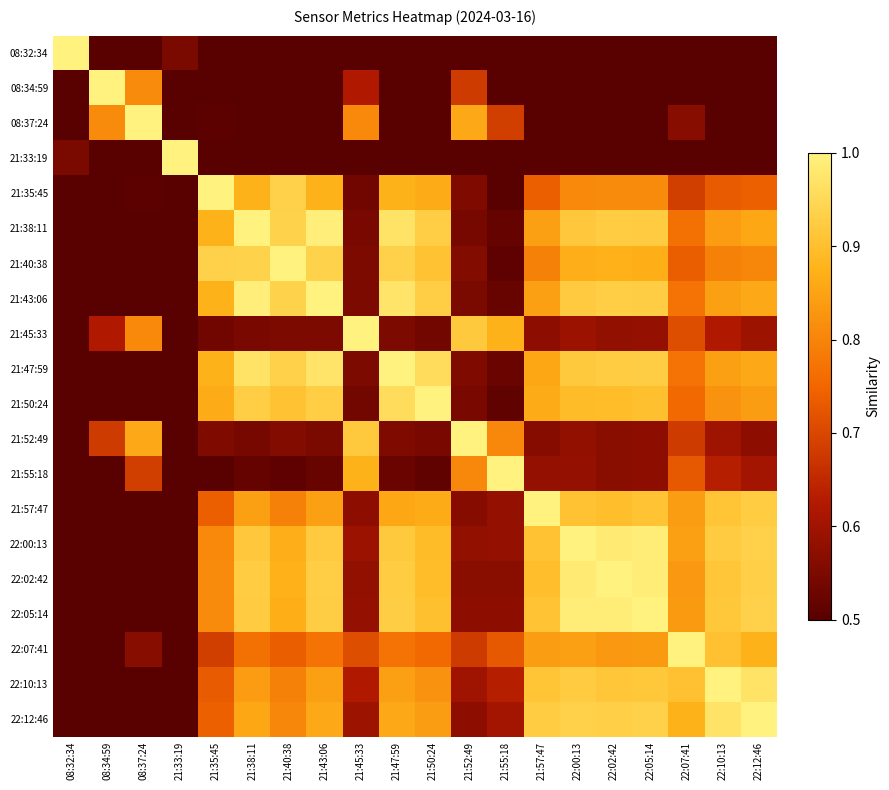

Reading right to left, extract all data points from this chart.

08:32:34: 22:12:46=0.3	22:10:13=0.3	22:07:41=0.3	22:05:14=0.3	22:02:42=0.3	22:00:13=0.3	21:57:47=0.3	21:55:18=0.2	21:52:49=0.2	21:50:24=0.3	21:47:59=0.3	21:45:33=0.2	21:43:06=0.3	21:40:38=0.3	21:38:11=0.3	21:35:45=0.3	21:33:19=0.5	08:37:24=0.2	08:34:59=0.1	08:32:34=1.0
08:34:59: 22:12:46=0.3	22:10:13=0.4	22:07:41=0.4	22:05:14=0.4	22:02:42=0.4	22:00:13=0.4	21:57:47=0.3	21:55:18=0.5	21:52:49=0.7	21:50:24=0.4	21:47:59=0.4	21:45:33=0.6	21:43:06=0.4	21:40:38=0.4	21:38:11=0.4	21:35:45=0.5	21:33:19=0.4	08:37:24=0.8	08:34:59=1.0	08:32:34=0.1
08:37:24: 22:12:46=0.5	22:10:13=0.5	22:07:41=0.6	22:05:14=0.5	22:02:42=0.5	22:00:13=0.5	21:57:47=0.5	21:55:18=0.7	21:52:49=0.9	21:50:24=0.5	21:47:59=0.5	21:45:33=0.8	21:43:06=0.5	21:40:38=0.5	21:38:11=0.5	21:35:45=0.5	21:33:19=0.4	08:37:24=1.0	08:34:59=0.8	08:32:34=0.2
21:33:19: 22:12:46=0.4	22:10:13=0.4	22:07:41=0.4	22:05:14=0.4	22:02:42=0.4	22:00:13=0.4	21:57:47=0.4	21:55:18=0.4	21:52:49=0.4	21:50:24=0.4	21:47:59=0.4	21:45:33=0.4	21:43:06=0.4	21:40:38=0.5	21:38:11=0.4	21:35:45=0.5	21:33:19=1.0	08:37:24=0.4	08:34:59=0.4	08:32:34=0.5
21:35:45: 22:12:46=0.7	22:10:13=0.7	22:07:41=0.7	22:05:14=0.8	22:02:42=0.8	22:00:13=0.8	21:57:47=0.7	21:55:18=0.5	21:52:49=0.6	21:50:24=0.9	21:47:59=0.9	21:45:33=0.5	21:43:06=0.9	21:40:38=0.9	21:38:11=0.9	21:35:45=1.0	21:33:19=0.5	08:37:24=0.5	08:34:59=0.5	08:32:34=0.3
21:38:11: 22:12:46=0.9	22:10:13=0.8	22:07:41=0.8	22:05:14=0.9	22:02:42=0.9	22:00:13=0.9	21:57:47=0.8	21:55:18=0.5	21:52:49=0.5	21:50:24=0.9	21:47:59=1.0	21:45:33=0.5	21:43:06=1.0	21:40:38=0.9	21:38:11=1.0	21:35:45=0.9	21:33:19=0.4	08:37:24=0.5	08:34:59=0.4	08:32:34=0.3
21:40:38: 22:12:46=0.8	22:10:13=0.8	22:07:41=0.7	22:05:14=0.9	22:02:42=0.9	22:00:13=0.9	21:57:47=0.8	21:55:18=0.5	21:52:49=0.6	21:50:24=0.9	21:47:59=0.9	21:45:33=0.6	21:43:06=0.9	21:40:38=1.0	21:38:11=0.9	21:35:45=0.9	21:33:19=0.5	08:37:24=0.5	08:34:59=0.4	08:32:34=0.3
21:43:06: 22:12:46=0.9	22:10:13=0.8	22:07:41=0.8	22:05:14=0.9	22:02:42=0.9	22:00:13=0.9	21:57:47=0.8	21:55:18=0.5	21:52:49=0.5	21:50:24=0.9	21:47:59=1.0	21:45:33=0.5	21:43:06=1.0	21:40:38=0.9	21:38:11=1.0	21:35:45=0.9	21:33:19=0.4	08:37:24=0.5	08:34:59=0.4	08:32:34=0.3
21:45:33: 22:12:46=0.6	22:10:13=0.6	22:07:41=0.7	22:05:14=0.6	22:02:42=0.6	22:00:13=0.6	21:57:47=0.6	21:55:18=0.9	21:52:49=0.9	21:50:24=0.5	21:47:59=0.6	21:45:33=1.0	21:43:06=0.5	21:40:38=0.6	21:38:11=0.5	21:35:45=0.5	21:33:19=0.4	08:37:24=0.8	08:34:59=0.6	08:32:34=0.2
21:47:59: 22:12:46=0.9	22:10:13=0.8	22:07:41=0.8	22:05:14=0.9	22:02:42=0.9	22:00:13=0.9	21:57:47=0.9	21:55:18=0.5	21:52:49=0.6	21:50:24=1.0	21:47:59=1.0	21:45:33=0.6	21:43:06=1.0	21:40:38=0.9	21:38:11=1.0	21:35:45=0.9	21:33:19=0.4	08:37:24=0.5	08:34:59=0.4	08:32:34=0.3
21:50:24: 22:12:46=0.8	22:10:13=0.8	22:07:41=0.8	22:05:14=0.9	22:02:42=0.9	22:00:13=0.9	21:57:47=0.9	21:55:18=0.5	21:52:49=0.5	21:50:24=1.0	21:47:59=1.0	21:45:33=0.5	21:43:06=0.9	21:40:38=0.9	21:38:11=0.9	21:35:45=0.9	21:33:19=0.4	08:37:24=0.5	08:34:59=0.4	08:32:34=0.3
21:52:49: 22:12:46=0.6	22:10:13=0.6	22:07:41=0.7	22:05:14=0.6	22:02:42=0.6	22:00:13=0.6	21:57:47=0.6	21:55:18=0.8	21:52:49=1.0	21:50:24=0.5	21:47:59=0.6	21:45:33=0.9	21:43:06=0.5	21:40:38=0.6	21:38:11=0.5	21:35:45=0.6	21:33:19=0.4	08:37:24=0.9	08:34:59=0.7	08:32:34=0.2
21:55:18: 22:12:46=0.6	22:10:13=0.6	22:07:41=0.7	22:05:14=0.6	22:02:42=0.6	22:00:13=0.6	21:57:47=0.6	21:55:18=1.0	21:52:49=0.8	21:50:24=0.5	21:47:59=0.5	21:45:33=0.9	21:43:06=0.5	21:40:38=0.5	21:38:11=0.5	21:35:45=0.5	21:33:19=0.4	08:37:24=0.7	08:34:59=0.5	08:32:34=0.2
21:57:47: 22:12:46=0.9	22:10:13=0.9	22:07:41=0.8	22:05:14=0.9	22:02:42=0.9	22:00:13=0.9	21:57:47=1.0	21:55:18=0.6	21:52:49=0.6	21:50:24=0.9	21:47:59=0.9	21:45:33=0.6	21:43:06=0.8	21:40:38=0.8	21:38:11=0.8	21:35:45=0.7	21:33:19=0.4	08:37:24=0.5	08:34:59=0.3	08:32:34=0.3
22:00:13: 22:12:46=0.9	22:10:13=0.9	22:07:41=0.8	22:05:14=1.0	22:02:42=1.0	22:00:13=1.0	21:57:47=0.9	21:55:18=0.6	21:52:49=0.6	21:50:24=0.9	21:47:59=0.9	21:45:33=0.6	21:43:06=0.9	21:40:38=0.9	21:38:11=0.9	21:35:45=0.8	21:33:19=0.4	08:37:24=0.5	08:34:59=0.4	08:32:34=0.3
22:02:42: 22:12:46=0.9	22:10:13=0.9	22:07:41=0.8	22:05:14=1.0	22:02:42=1.0	22:00:13=1.0	21:57:47=0.9	21:55:18=0.6	21:52:49=0.6	21:50:24=0.9	21:47:59=0.9	21:45:33=0.6	21:43:06=0.9	21:40:38=0.9	21:38:11=0.9	21:35:45=0.8	21:33:19=0.4	08:37:24=0.5	08:34:59=0.4	08:32:34=0.3
22:05:14: 22:12:46=0.9	22:10:13=0.9	22:07:41=0.8	22:05:14=1.0	22:02:42=1.0	22:00:13=1.0	21:57:47=0.9	21:55:18=0.6	21:52:49=0.6	21:50:24=0.9	21:47:59=0.9	21:45:33=0.6	21:43:06=0.9	21:40:38=0.9	21:38:11=0.9	21:35:45=0.8	21:33:19=0.4	08:37:24=0.5	08:34:59=0.4	08:32:34=0.3
22:07:41: 22:12:46=0.9	22:10:13=0.9	22:07:41=1.0	22:05:14=0.8	22:02:42=0.8	22:00:13=0.8	21:57:47=0.8	21:55:18=0.7	21:52:49=0.7	21:50:24=0.8	21:47:59=0.8	21:45:33=0.7	21:43:06=0.8	21:40:38=0.7	21:38:11=0.8	21:35:45=0.7	21:33:19=0.4	08:37:24=0.6	08:34:59=0.4	08:32:34=0.3
22:10:13: 22:12:46=1.0	22:10:13=1.0	22:07:41=0.9	22:05:14=0.9	22:02:42=0.9	22:00:13=0.9	21:57:47=0.9	21:55:18=0.6	21:52:49=0.6	21:50:24=0.8	21:47:59=0.8	21:45:33=0.6	21:43:06=0.8	21:40:38=0.8	21:38:11=0.8	21:35:45=0.7	21:33:19=0.4	08:37:24=0.5	08:34:59=0.4	08:32:34=0.3
22:12:46: 22:12:46=1.0	22:10:13=1.0	22:07:41=0.9	22:05:14=0.9	22:02:42=0.9	22:00:13=0.9	21:57:47=0.9	21:55:18=0.6	21:52:49=0.6	21:50:24=0.8	21:47:59=0.9	21:45:33=0.6	21:43:06=0.9	21:40:38=0.8	21:38:11=0.9	21:35:45=0.7	21:33:19=0.4	08:37:24=0.5	08:34:59=0.3	08:32:34=0.3